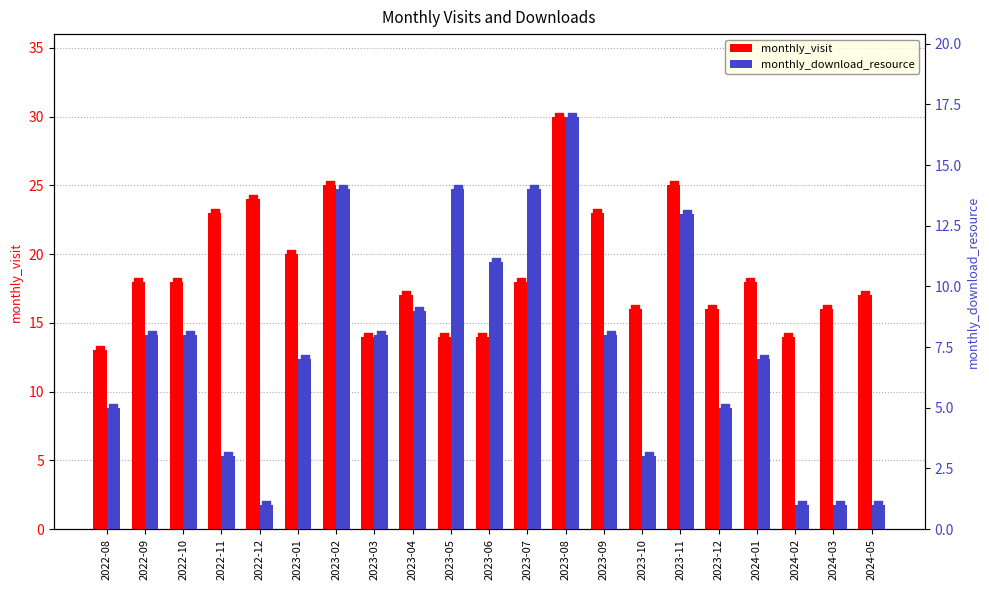

At how many categories does at least one series exceed 29?

1